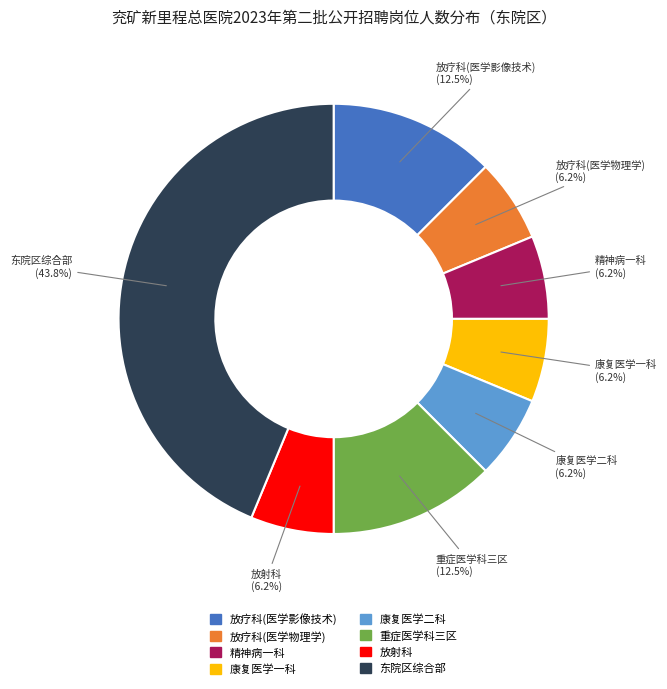

What is the largest slice in the pie chart?

东院区综合部